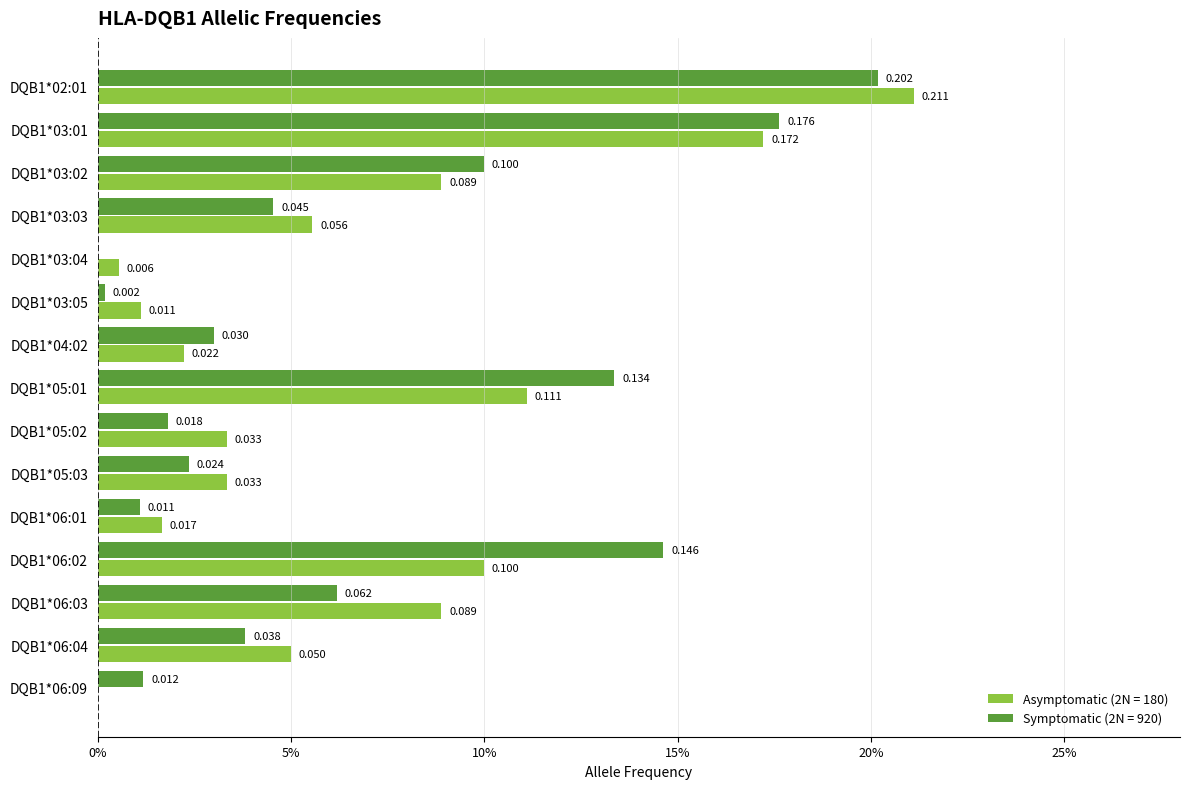

Rank the series at DQB1*06:01 from lowest to highest value.

Symptomatic (2N = 920), Asymptomatic (2N = 180)